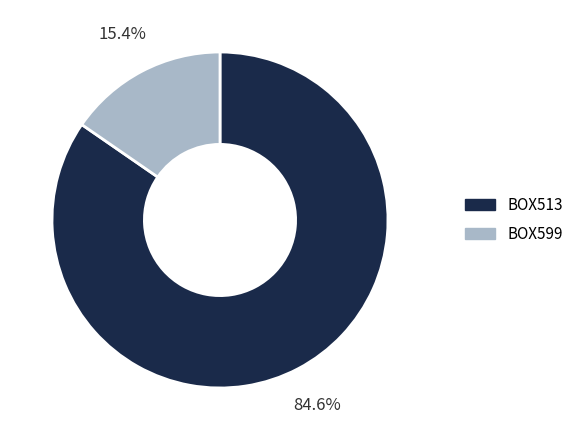

What is the smallest slice in the pie chart?

BOX599